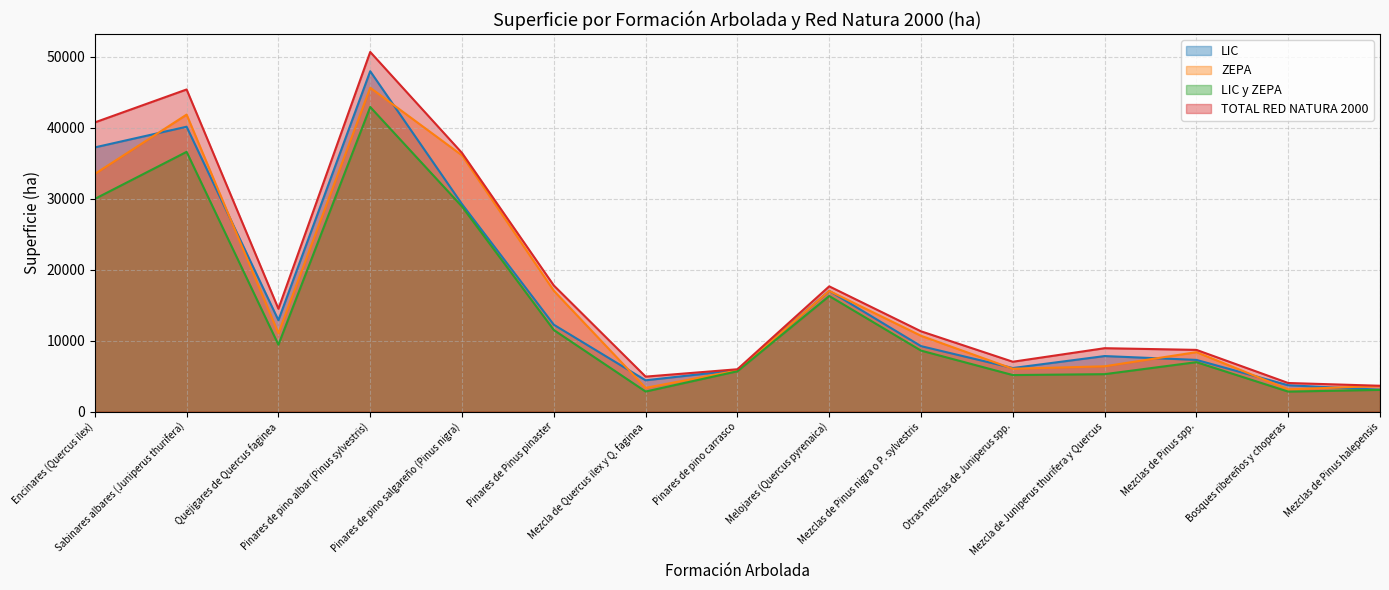

At which category does LIC reach its first local valley?

Quejigares de Quercus faginea